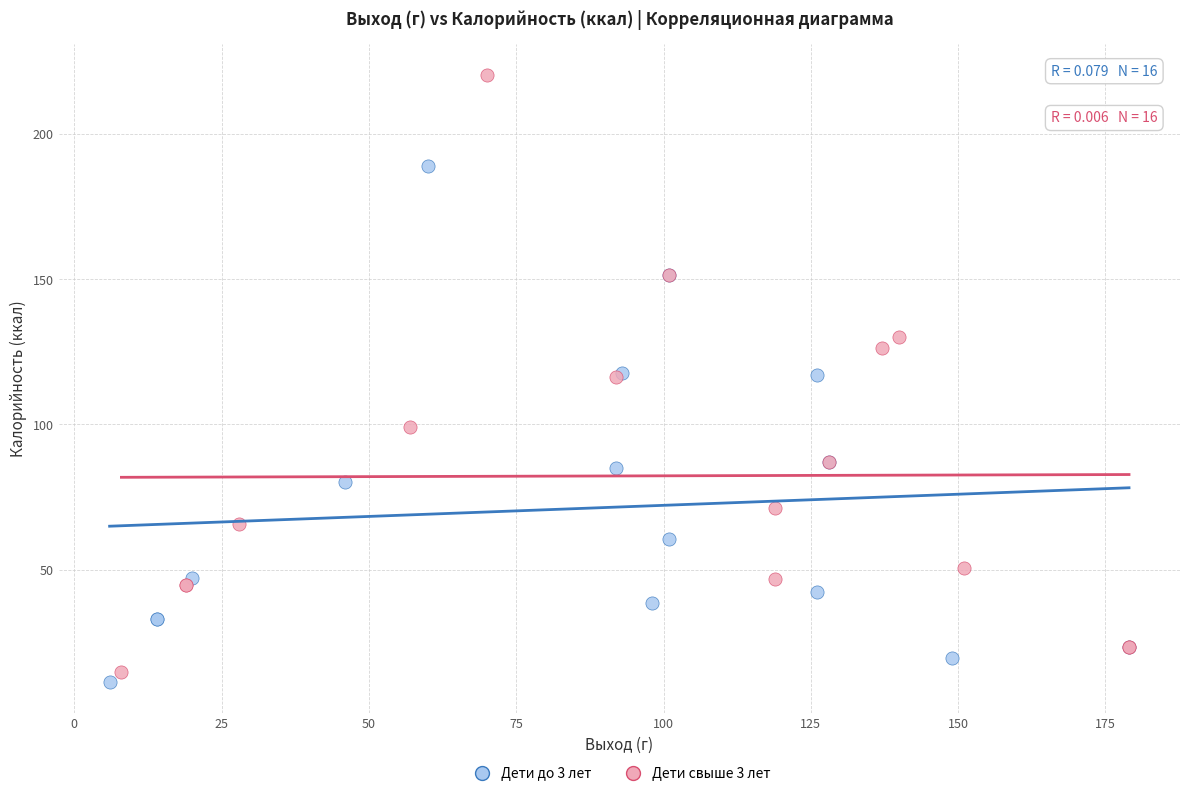

Which series has the largest Y range (max minus min)?

Дети свыше 3 лет